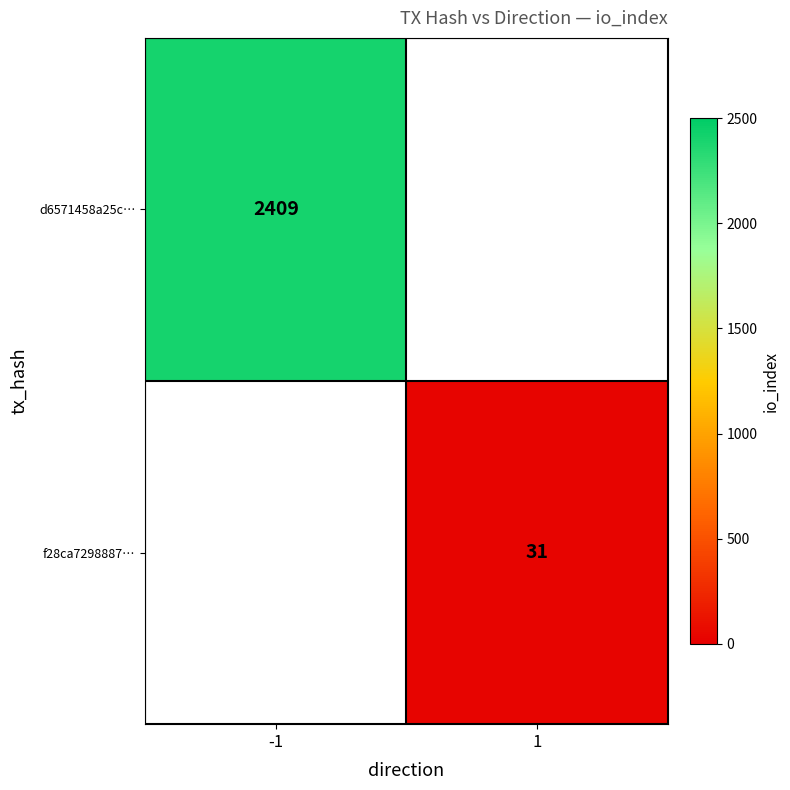

The value of f28ca7298887… at 1 is 52. True or false?

False